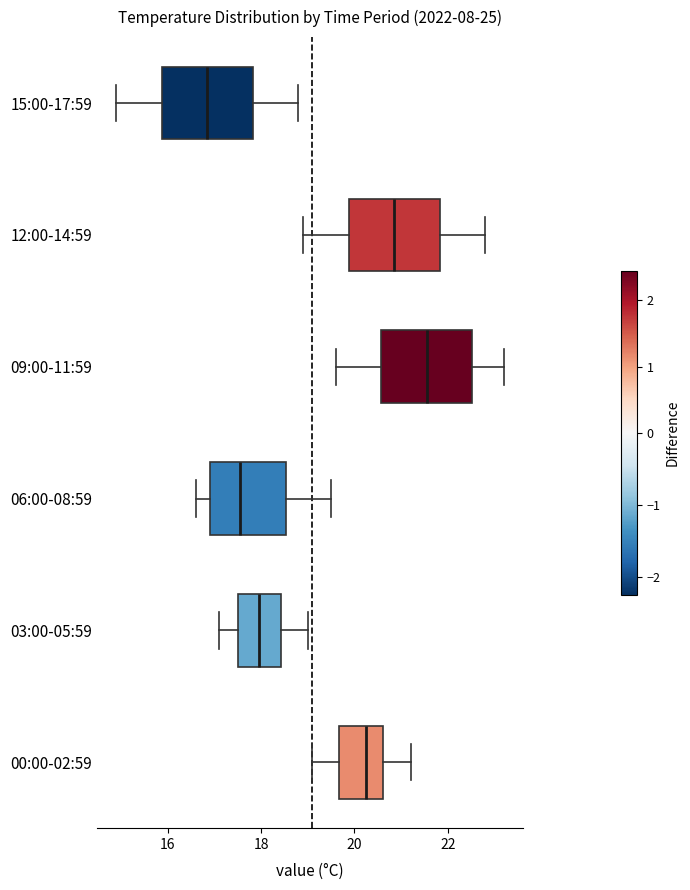

Reading bottom to top, transcribe this box plot: for each box, give where its median line is, the range the box spans, and where its two whiskers end, as read against the x-axis. The values are not printed on the chart, so give them approximately, as read against the axis.

00:00-02:59: median 20.2, box 19.6 to 20.6, whiskers 19.2 to 21.2
03:00-05:59: median 18.0, box 17.6 to 18.4, whiskers 17.2 to 19.0
06:00-08:59: median 17.6, box 17.0 to 18.6, whiskers 16.6 to 19.6
09:00-11:59: median 21.6, box 20.6 to 22.6, whiskers 19.6 to 23.2
12:00-14:59: median 20.8, box 19.8 to 21.8, whiskers 19.0 to 22.8
15:00-17:59: median 16.8, box 15.8 to 17.8, whiskers 15.0 to 18.8